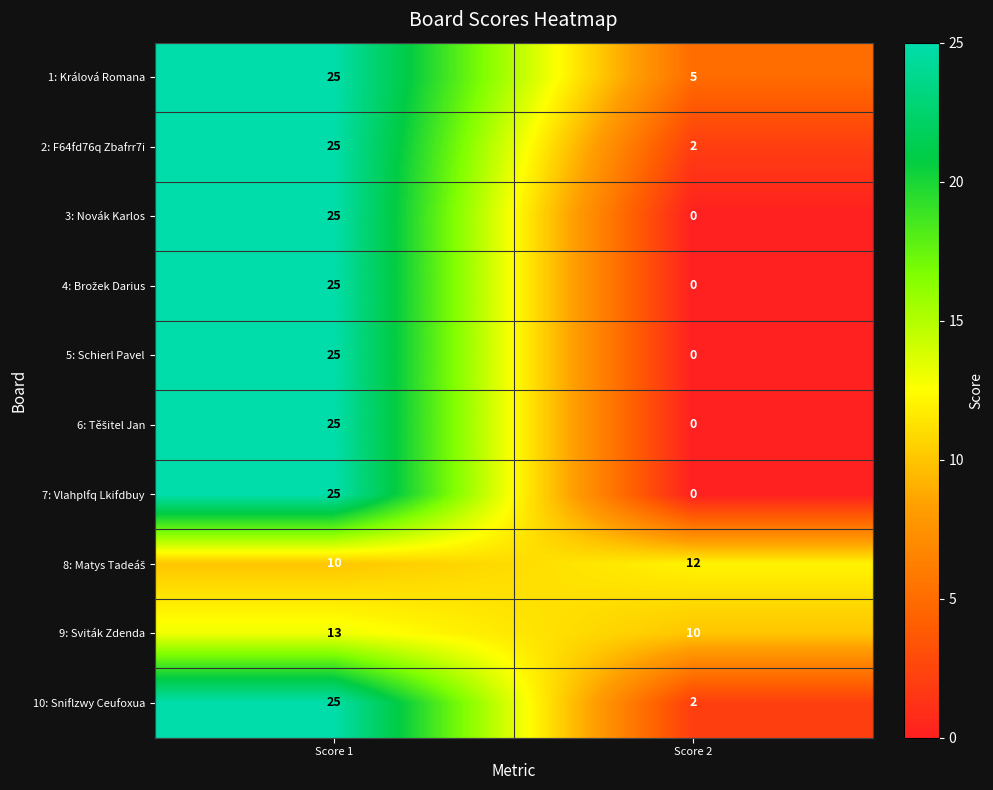

What is the total value across all series at Score 2?

31